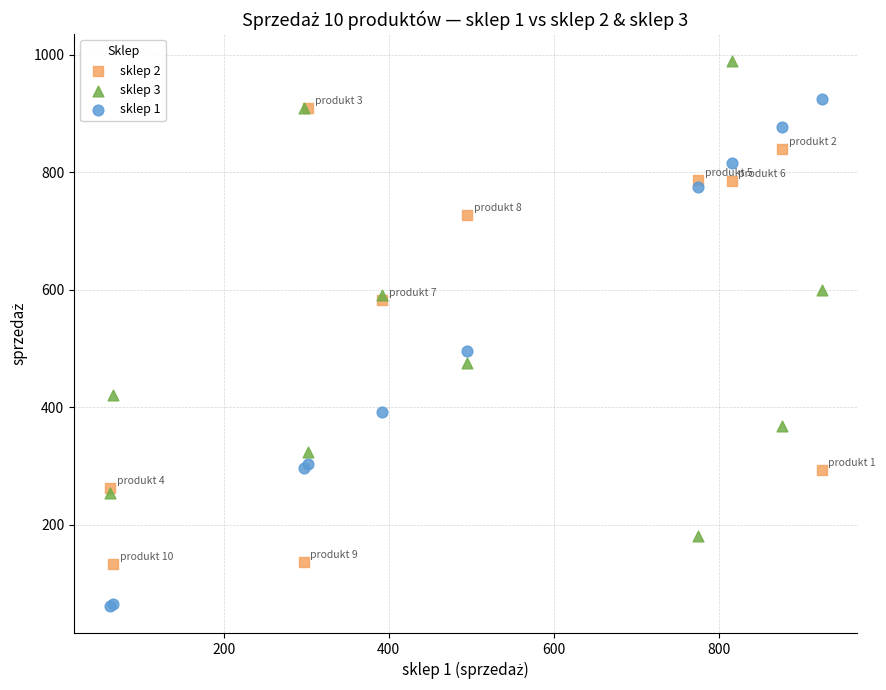

Across all series, what Y value is closest to 525?

494.7